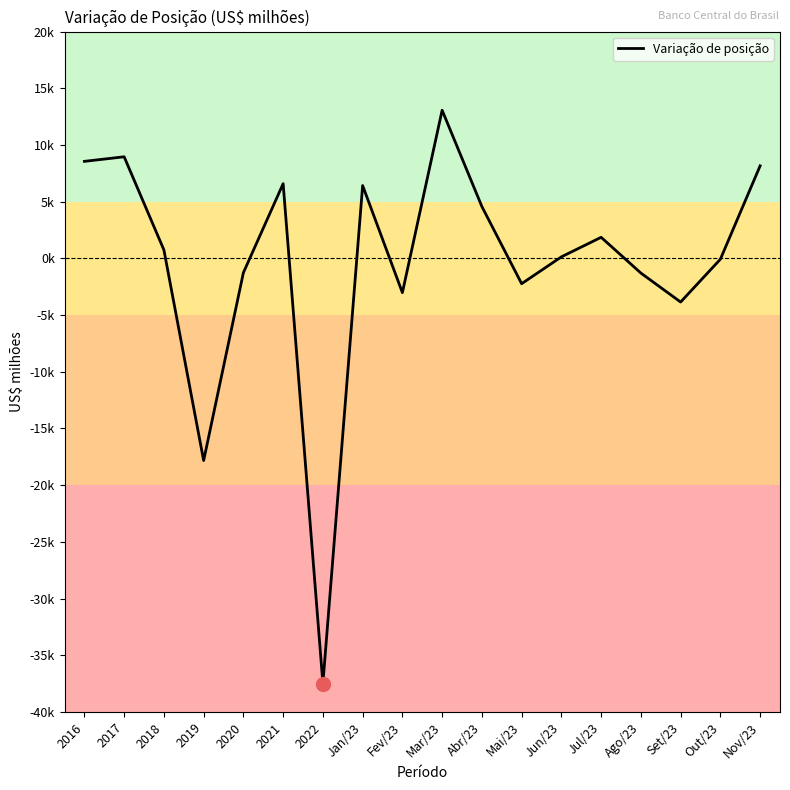

Does the chart have visible grid lines?

No